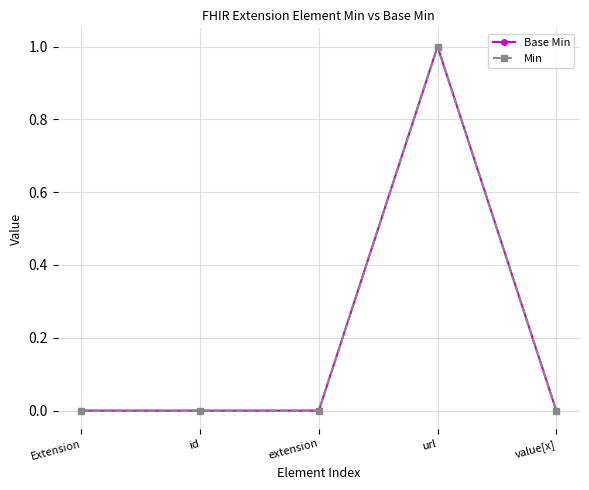

Which series has the largest range (max minus min)?

Base Min